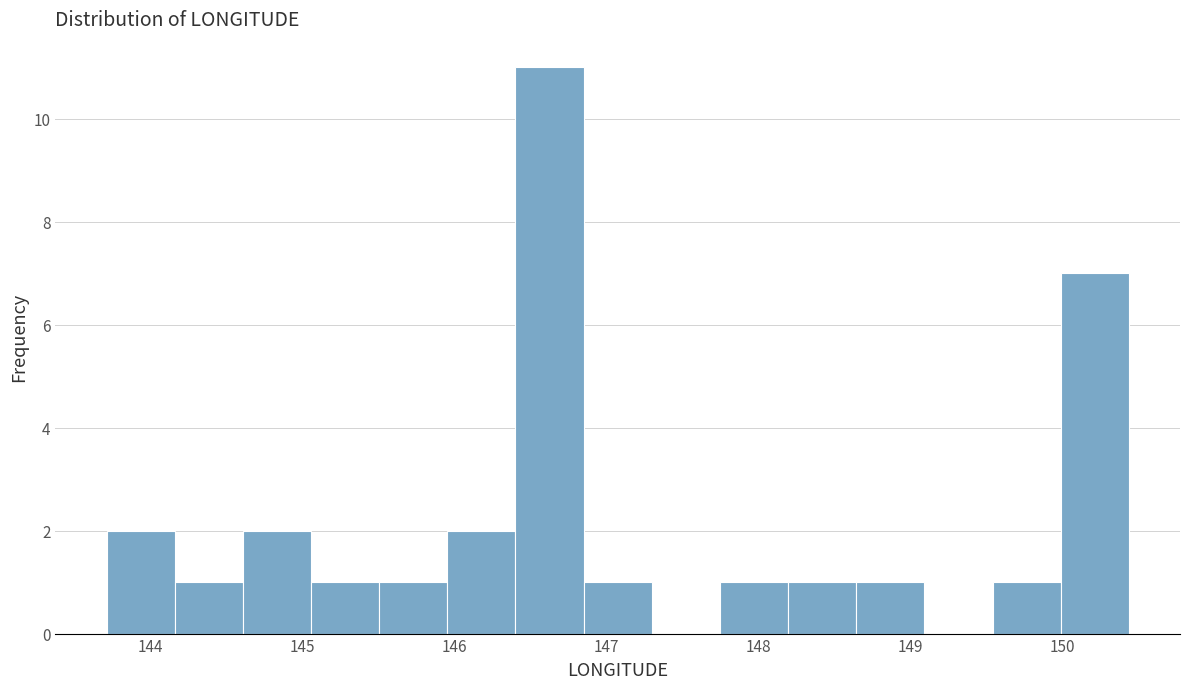

Over which range of the x-axis is the bar tallest?

146.4 to 146.8